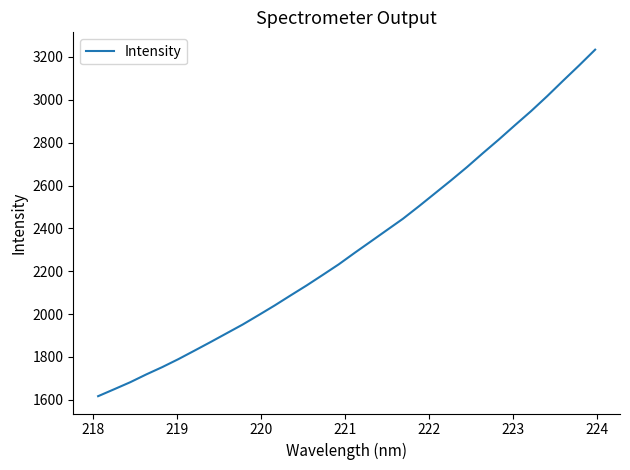

What is the smallest value displayed?

1616.9